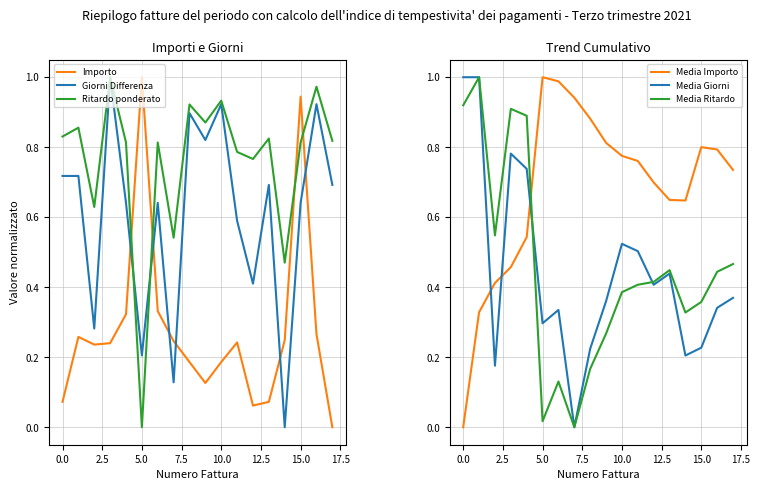

How many values in the Importo series exceed 0?

17